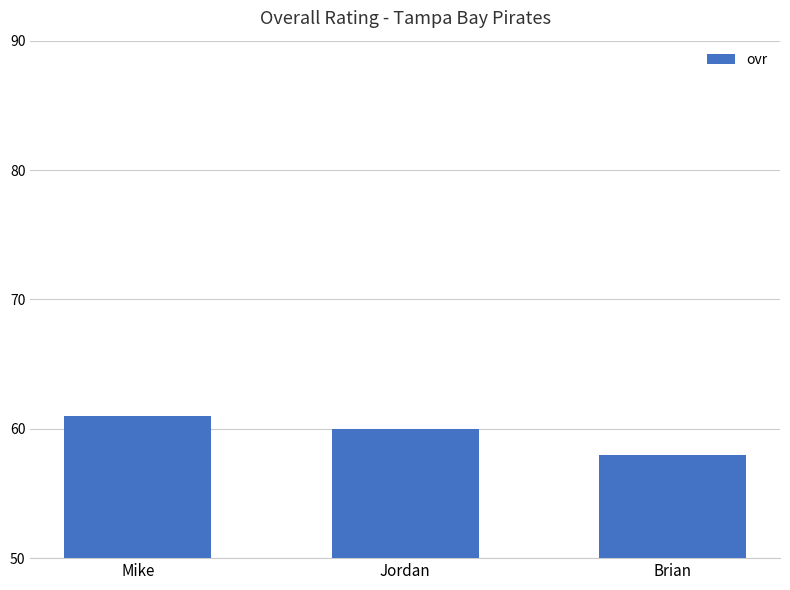

Is it true that the value at Brian is 58?

True